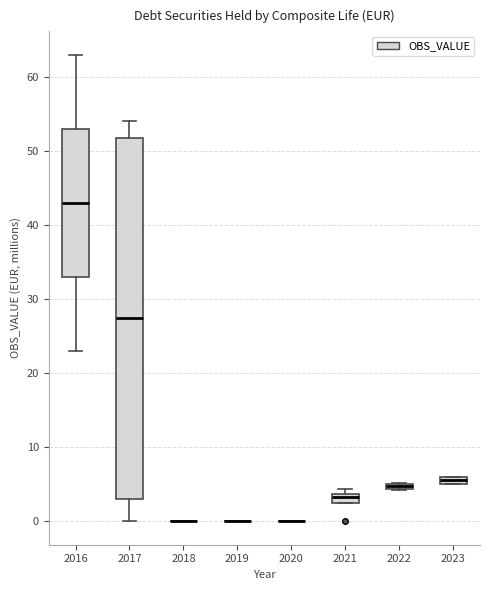

Comparing the boxes themselves (not the whiskers), which one is the tallest?

2017